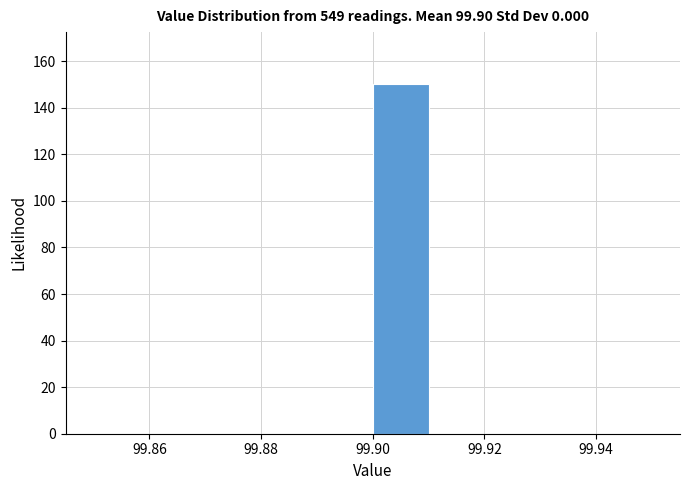

Which range on the x-axis has the tallest bar?

99.90 to 99.91